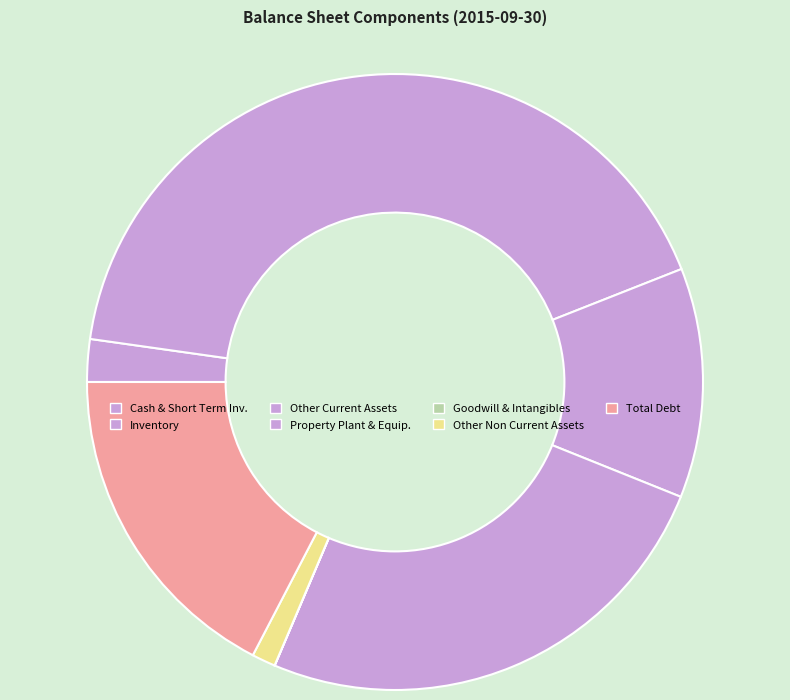

How many segments does this pie chart have?

7